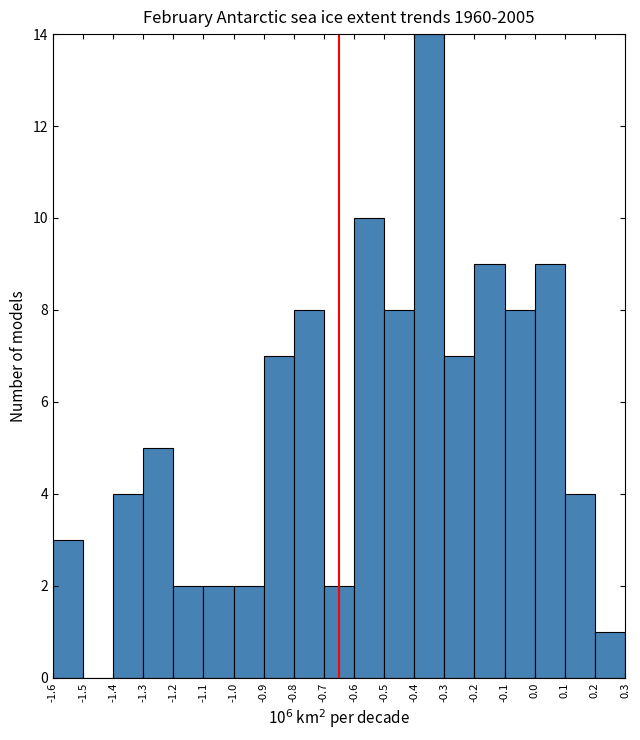

Over which range of the x-axis is the bar tallest?

-0.4 to -0.3